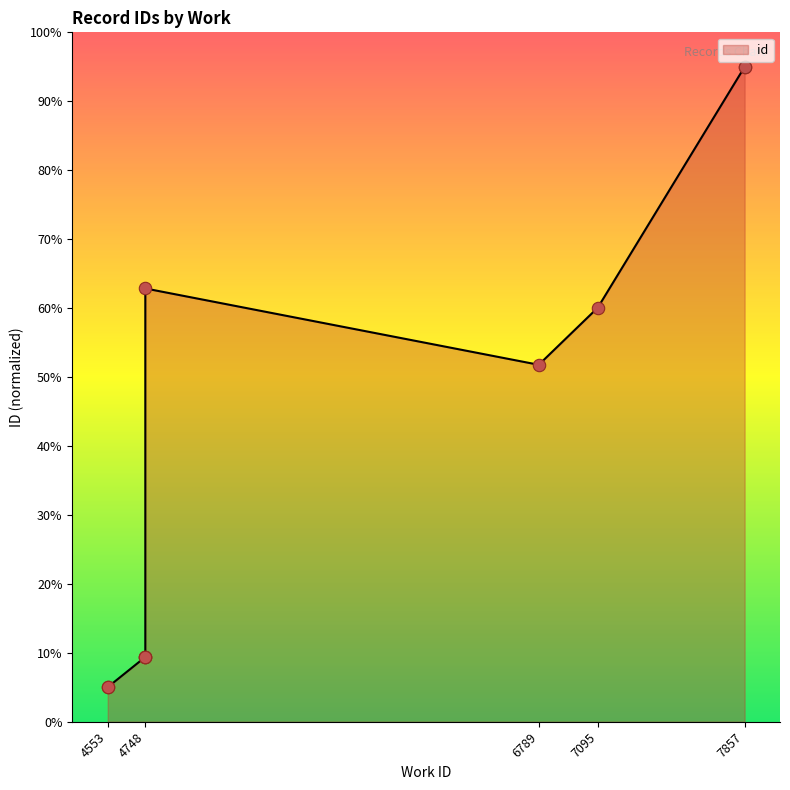

Which has a higher value, 4748 or 6789?

6789